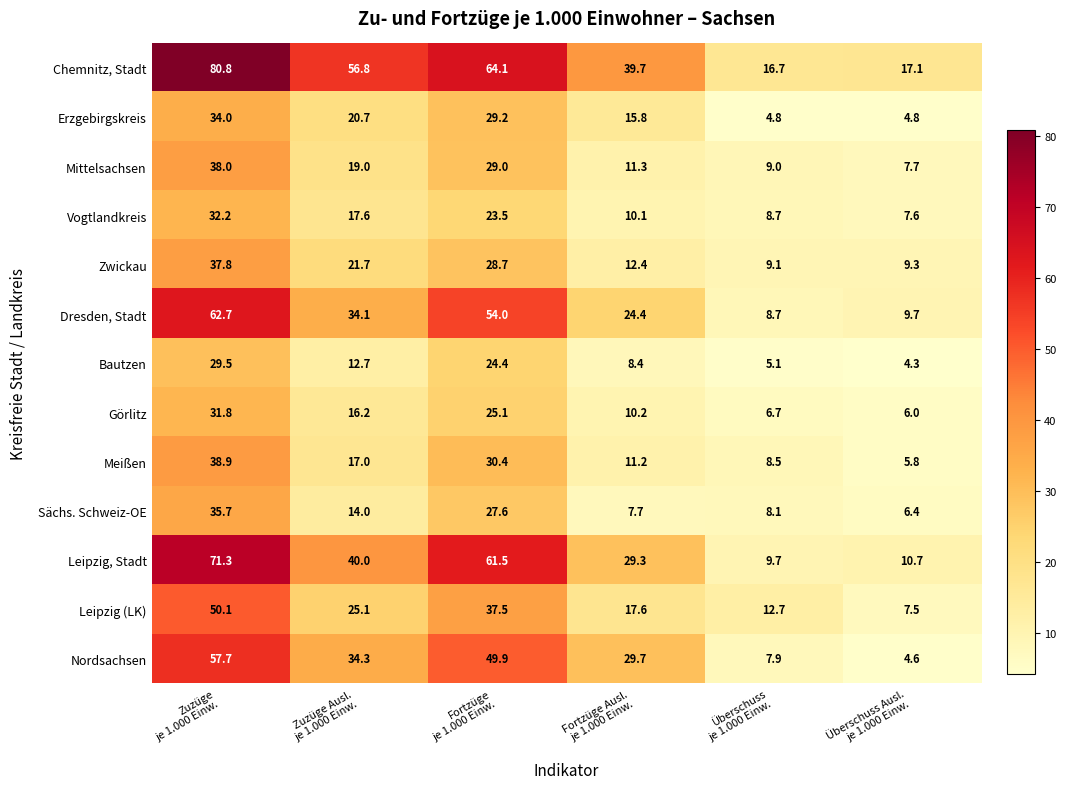

At how many categories does at least one series exceed 18?

4